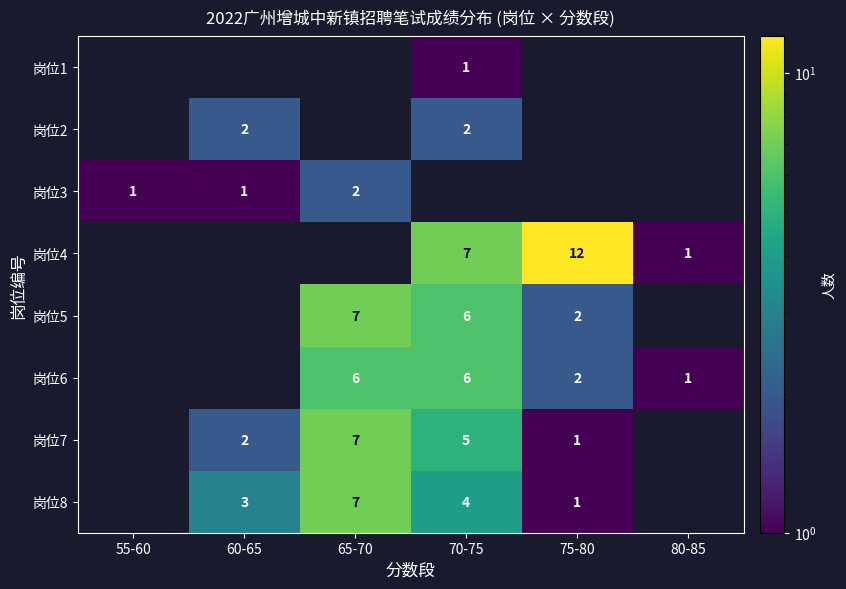

Which has a higher value, 75-80 or 60-65?

60-65